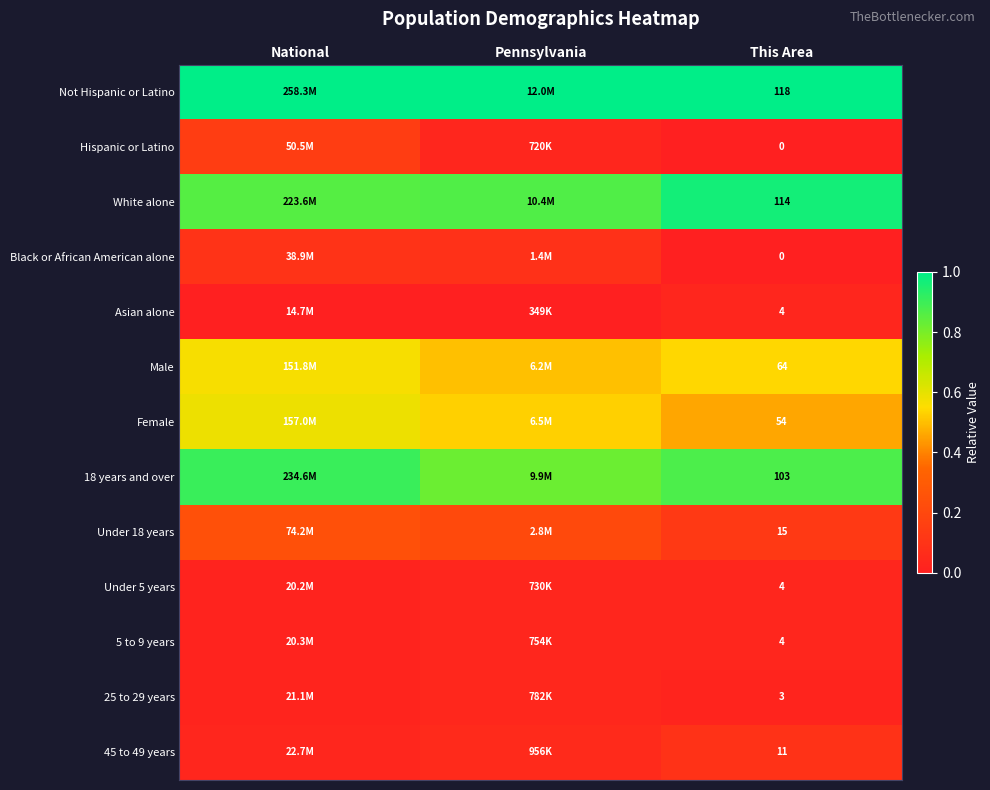

Is the value of Black or African American alone at This Area greater than the value of Under 18 years at This Area?

No